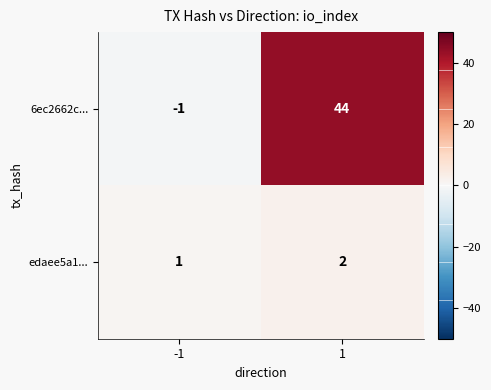

True or false: 6ec2662c... has a value of 74 at 1.

False